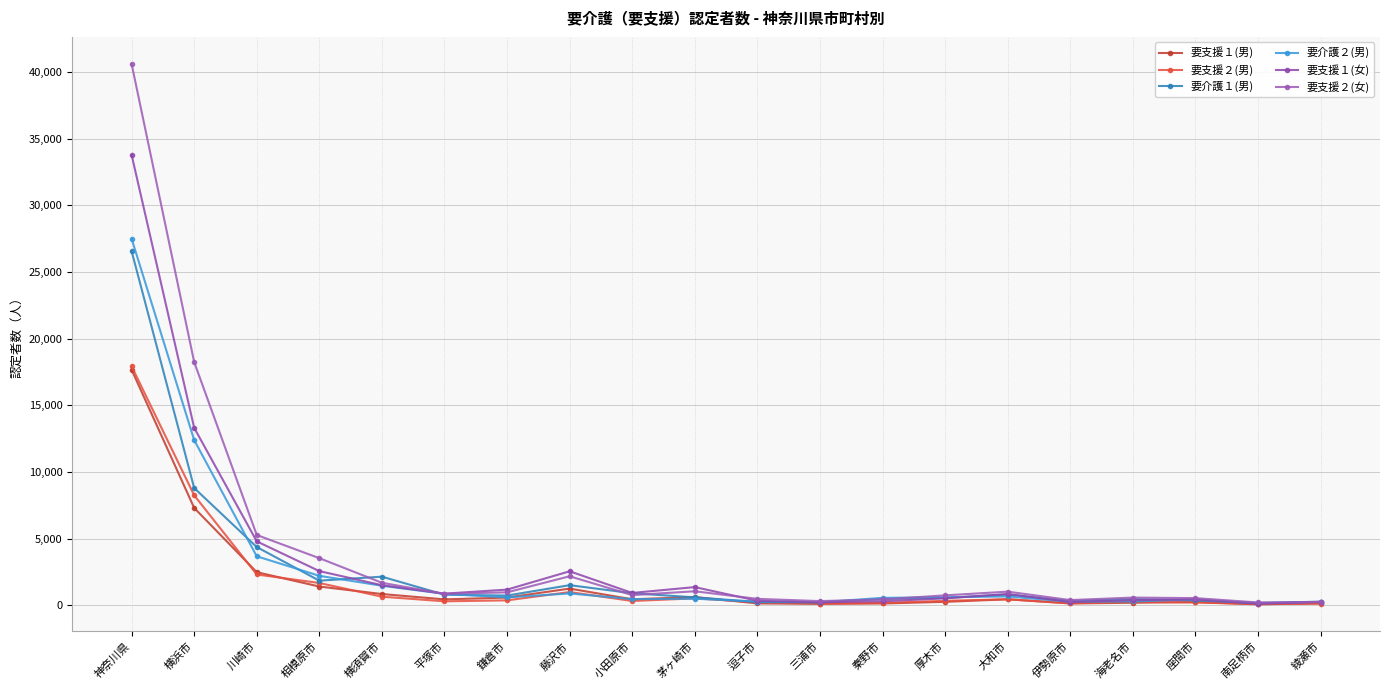

What is the average value of the 要介護１(男) series?

2600